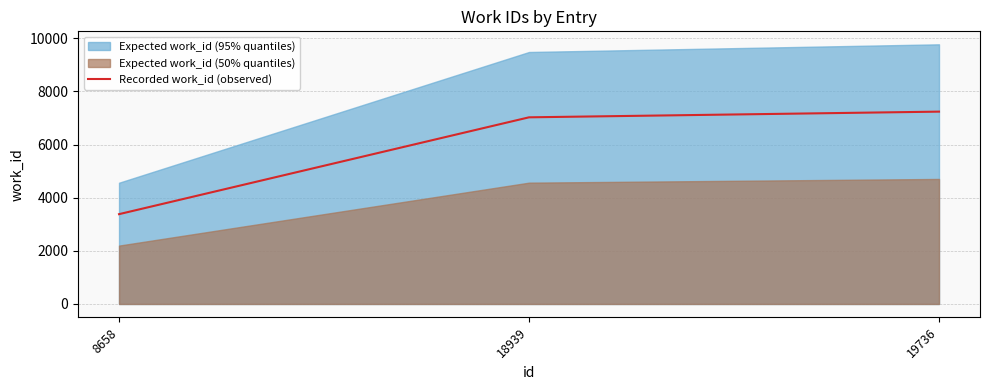

Where is the data nearest to the value 5309?

18939